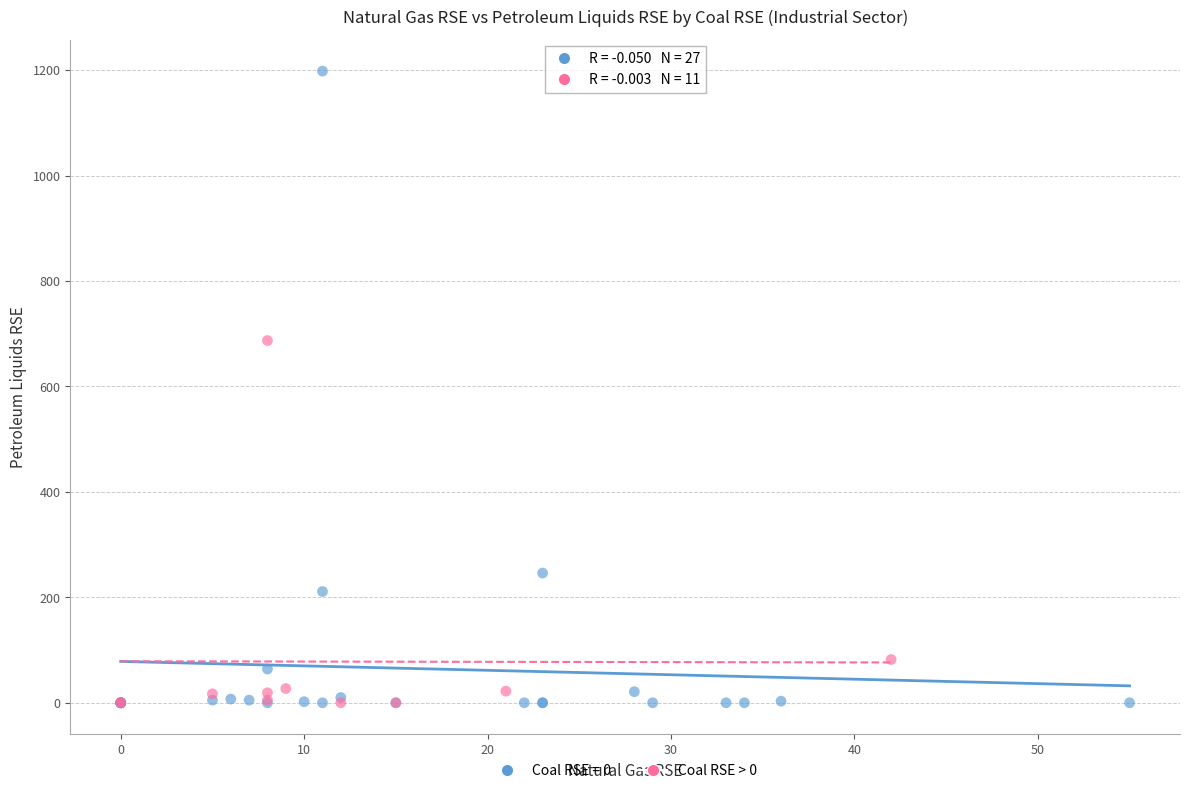

Which series reaches the maximum Y coordinate?

Coal RSE = 0